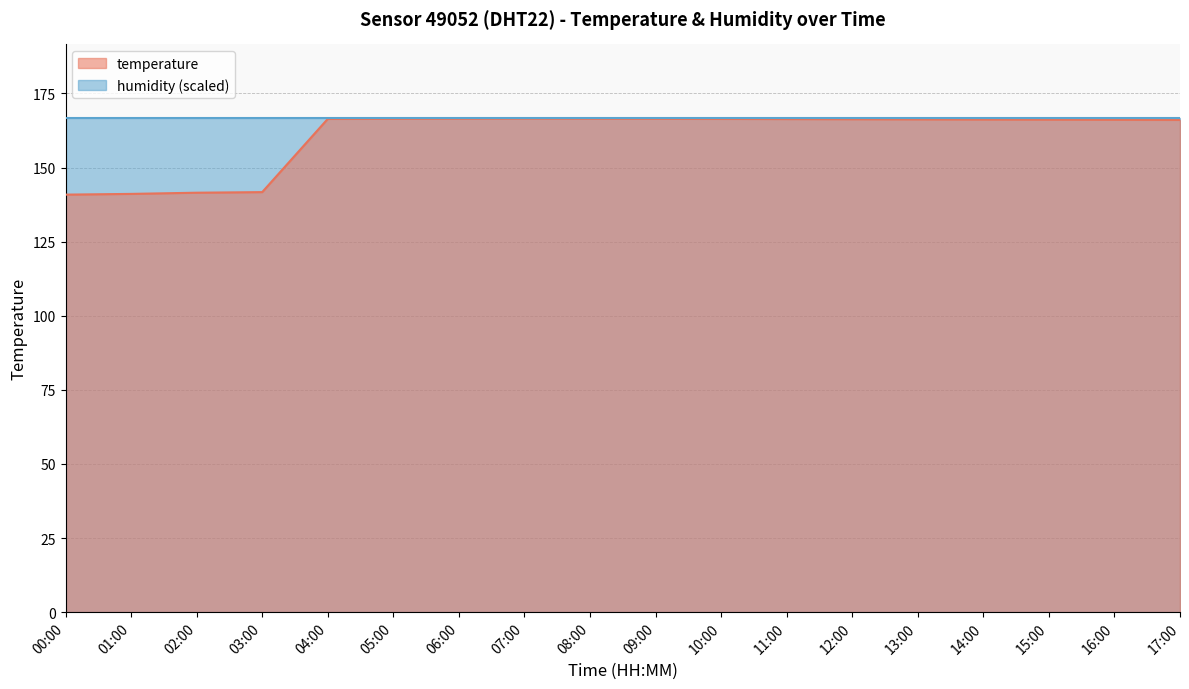

How many points are higher than both their immediate neighbors (excluding endpoints)?

1